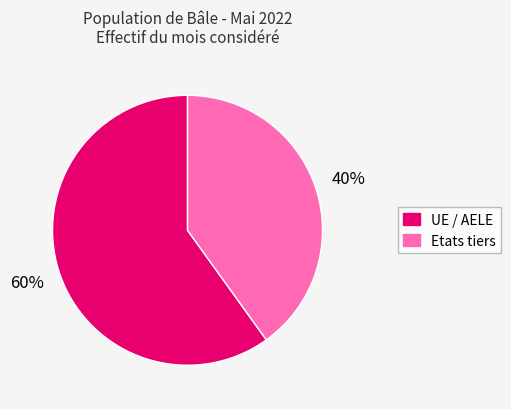

Is it true that UE / AELE is 60% of the pie?

True